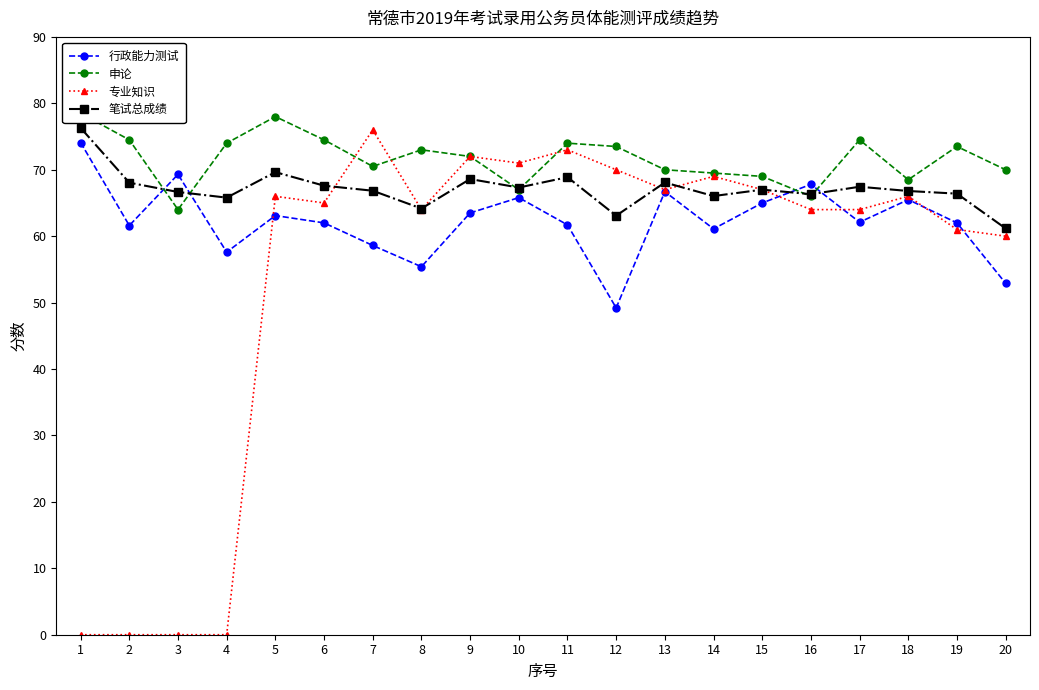

What is the sum of all 笔试总成绩 values?

1342.2